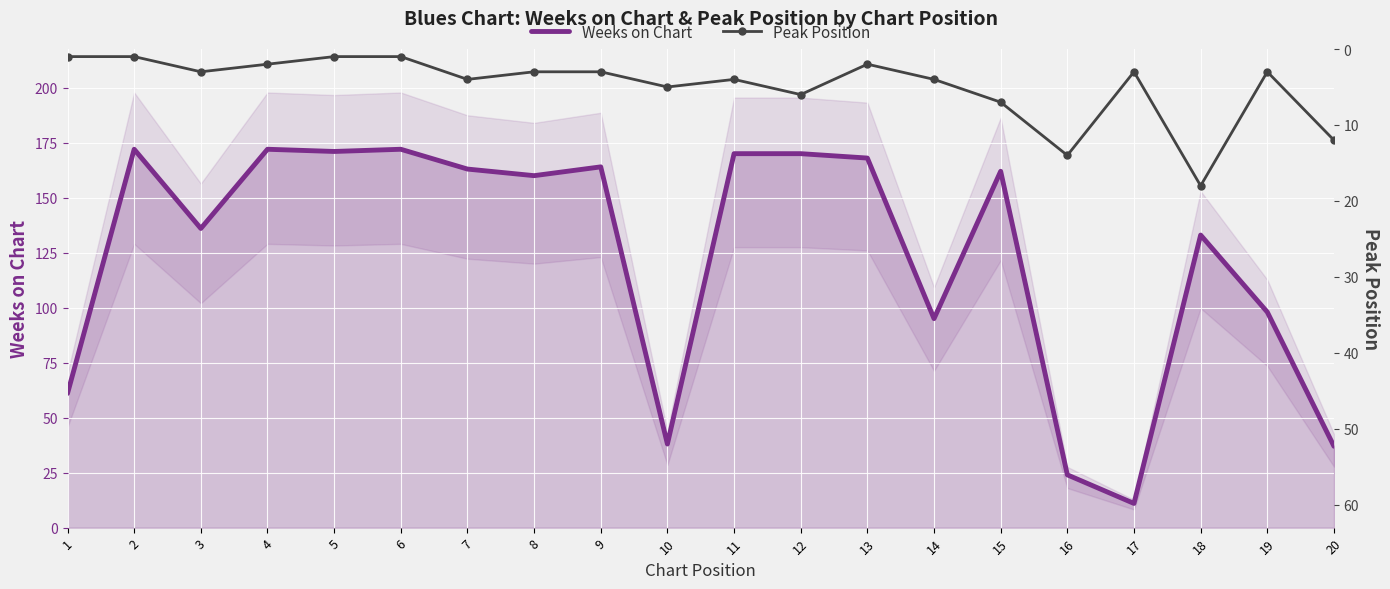

True or false: Peak Position has a value of 5 at 16.

False